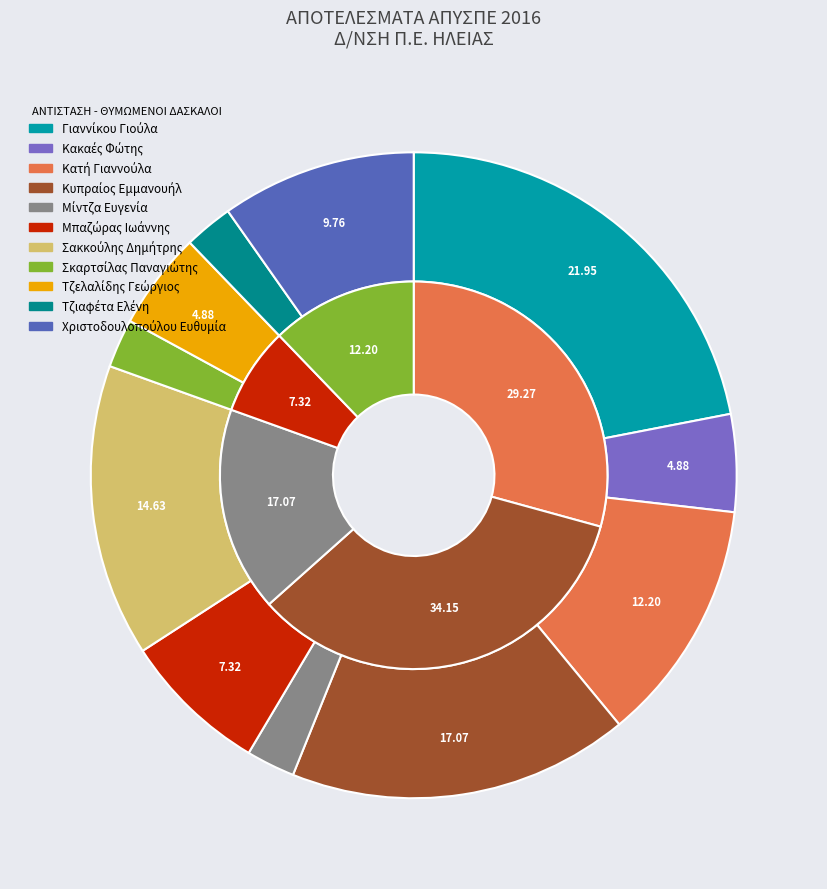

What percentage do Κυπραίος Εμμανουήλ and Τζιαφέτα Ελένη together represent?

19.5%